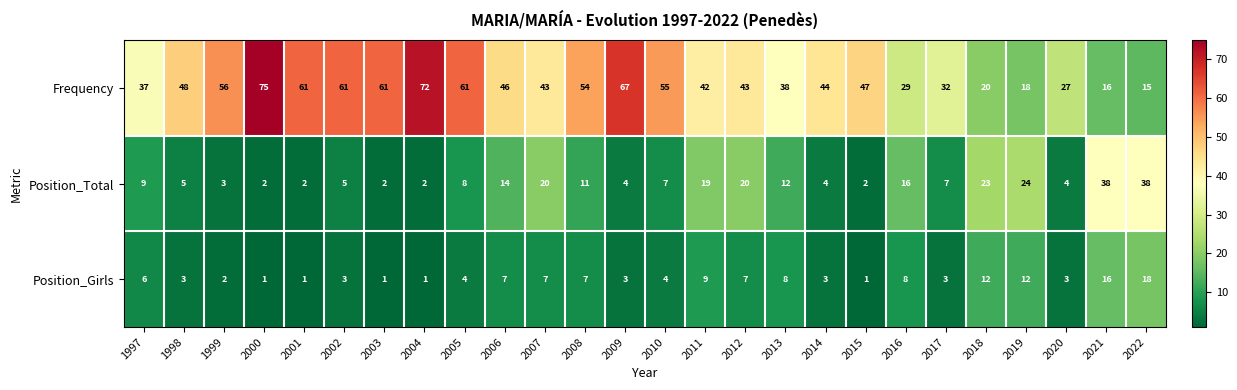

What is the greatest value displayed?

75